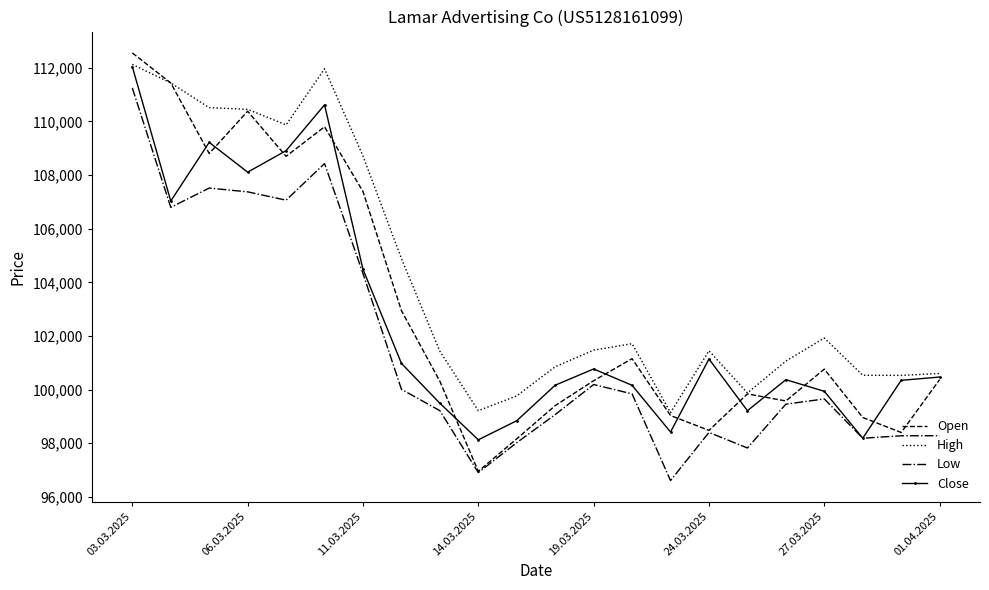

What is the smallest value displayed?

96608